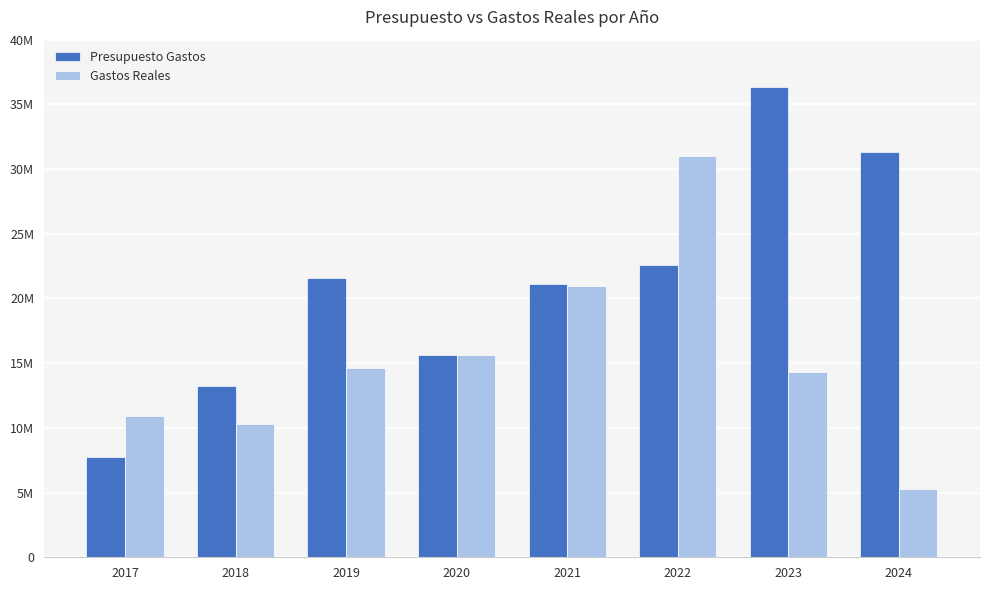

At which label does Presupuesto Gastos first exceed 21582127?

2022